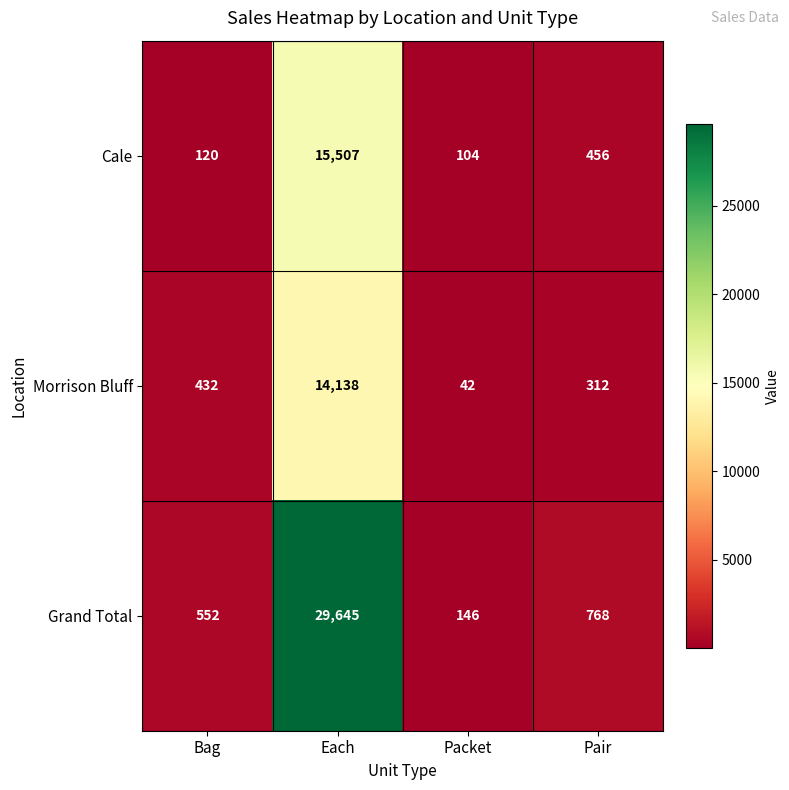

What is the average value of the Cale series?

4047